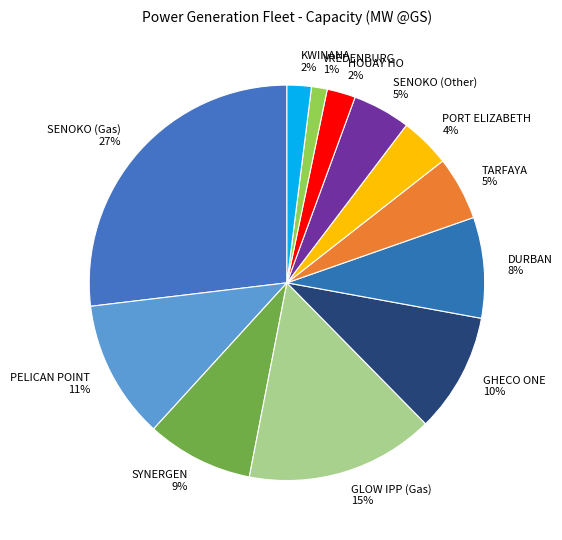

To the nearest percent, what is the combined percentage of DURBAN and SYNERGEN?

17%